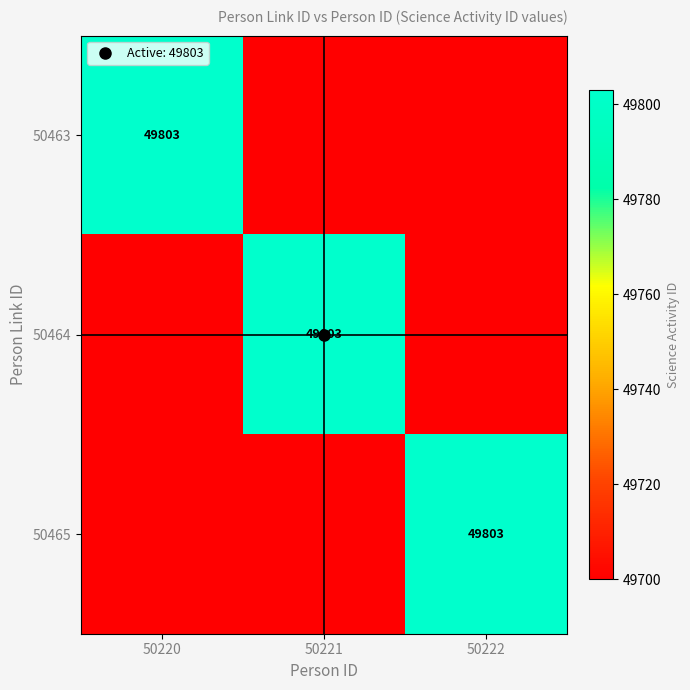

How many values in the 50465 series exceed 49700?

1